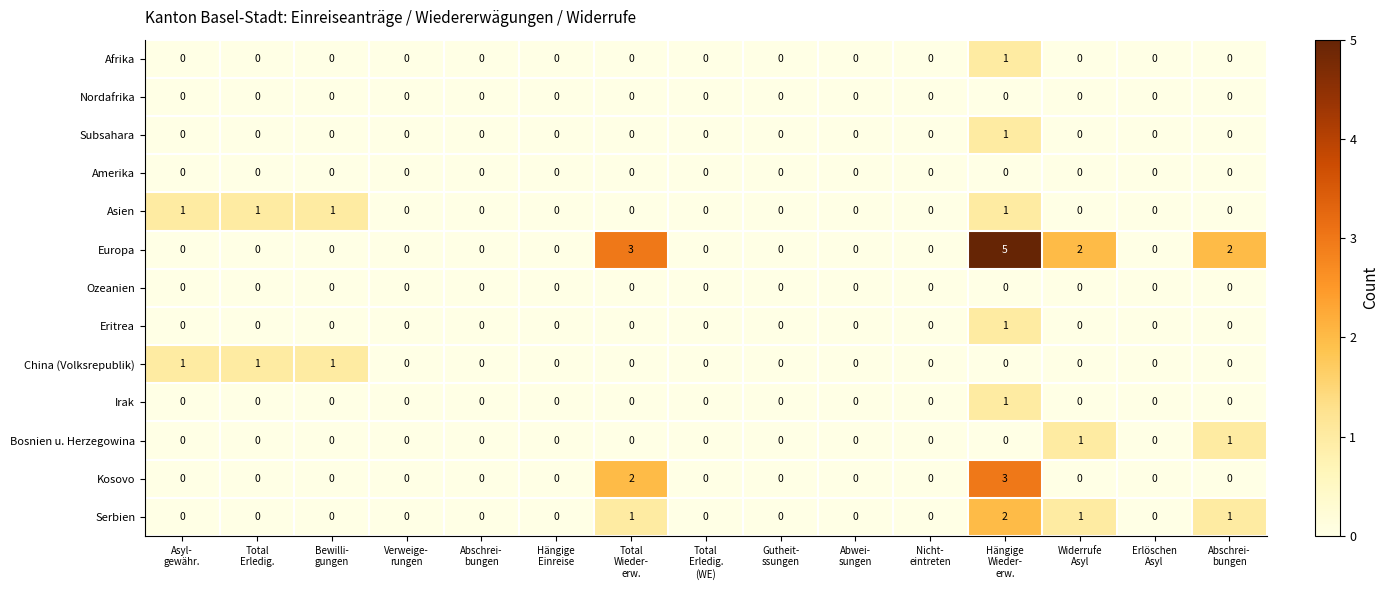

At which category is the sum across all series the highest?

Hängige
Wieder-
erw.